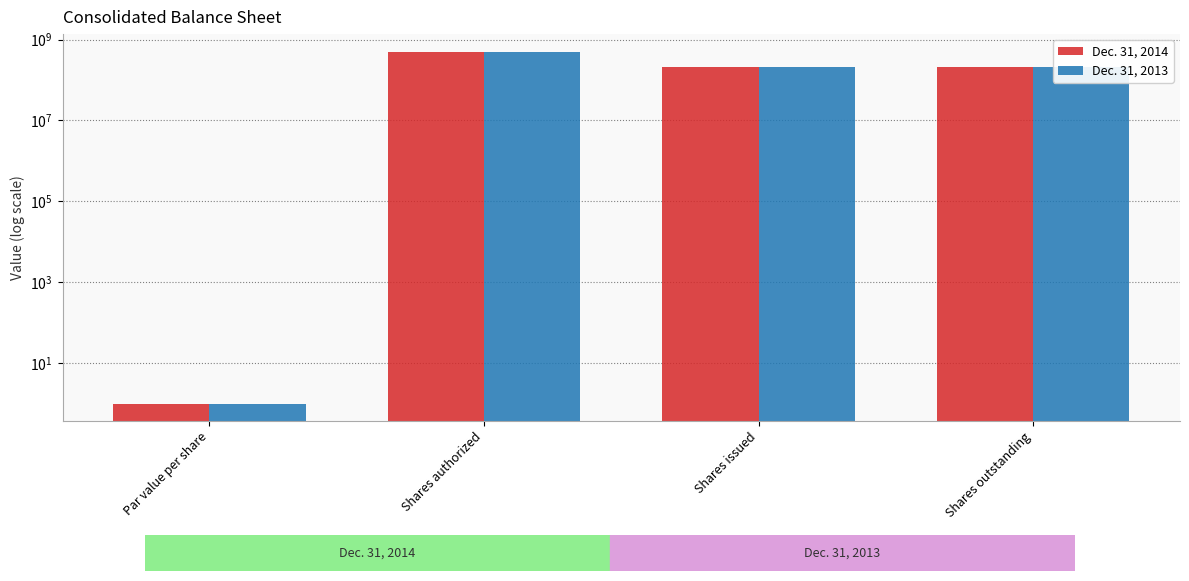

Is it true that Dec. 31, 2013 equals 1 at Par value per share?

False